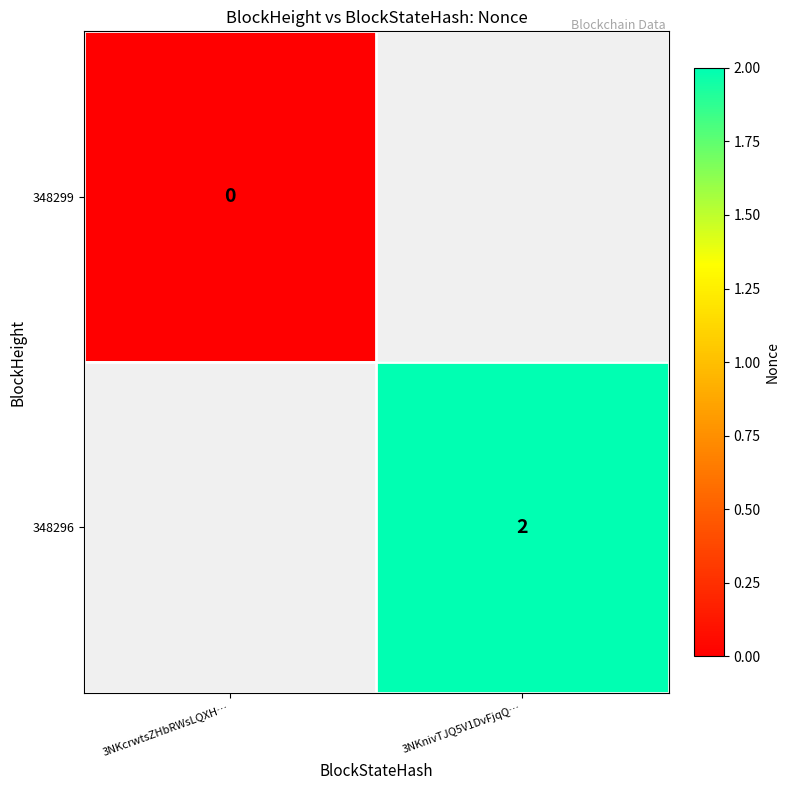

Is it true that 348296 equals 2 at 3NKnivTJQ5V1DvFjqQ…?

True